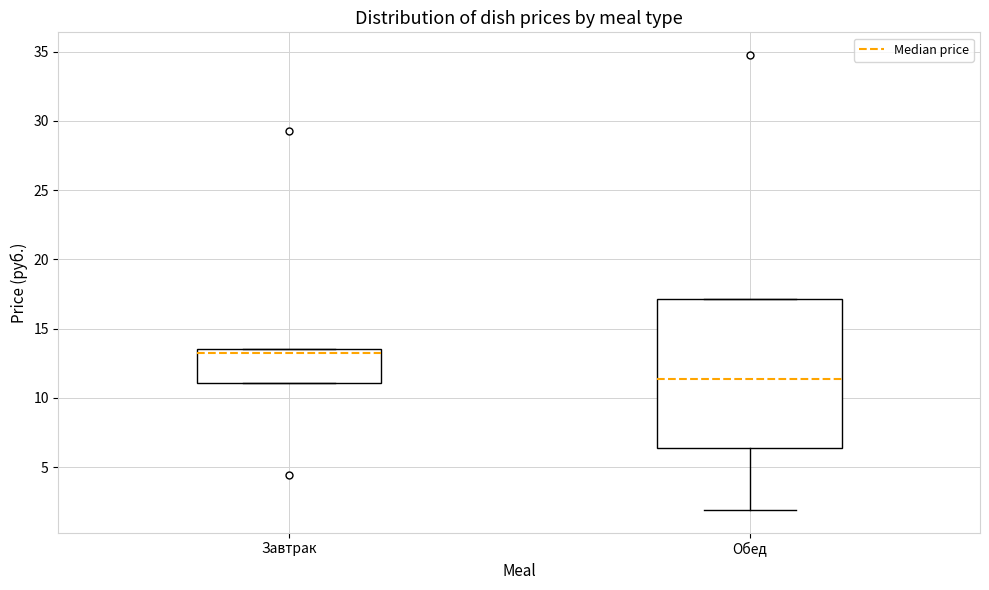

Where does the median line of the box for Обед sit on the y-axis? The values are not printed on the chart, so give them approximately, as read against the axis.

11.5